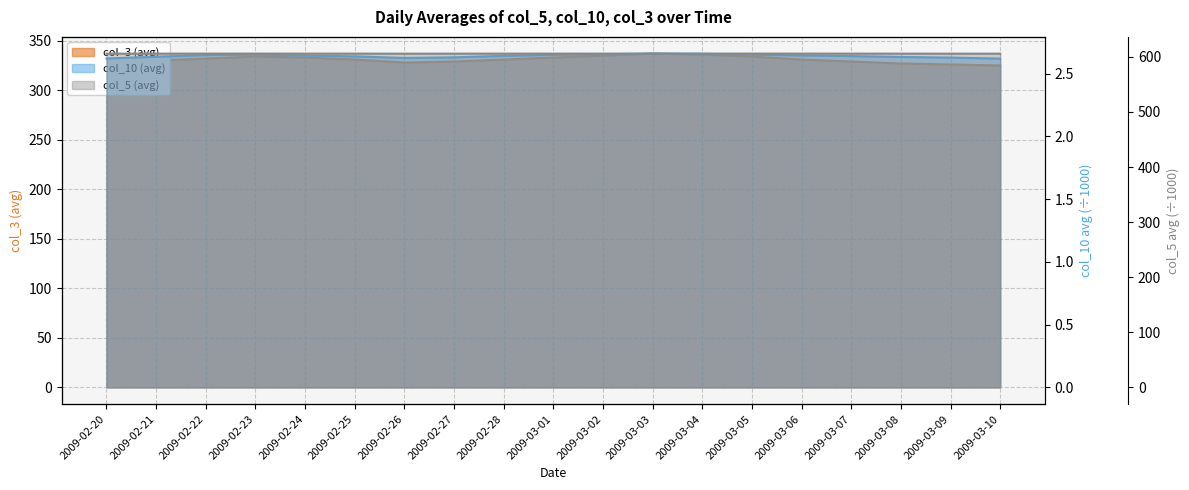

Rank the series by their maximum value, from lowest to highest.

col_10 (avg), col_3 (avg), col_5 (avg)